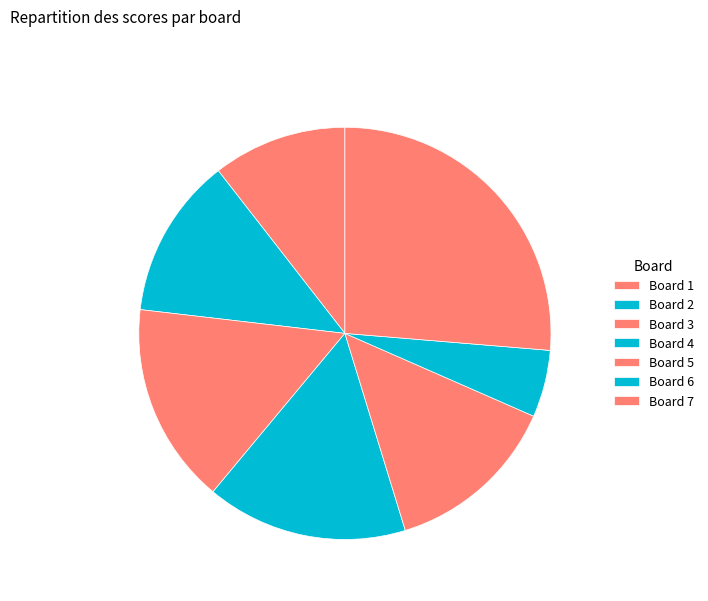

To the nearest percent, what percentage of the pie is Board 1?

11%